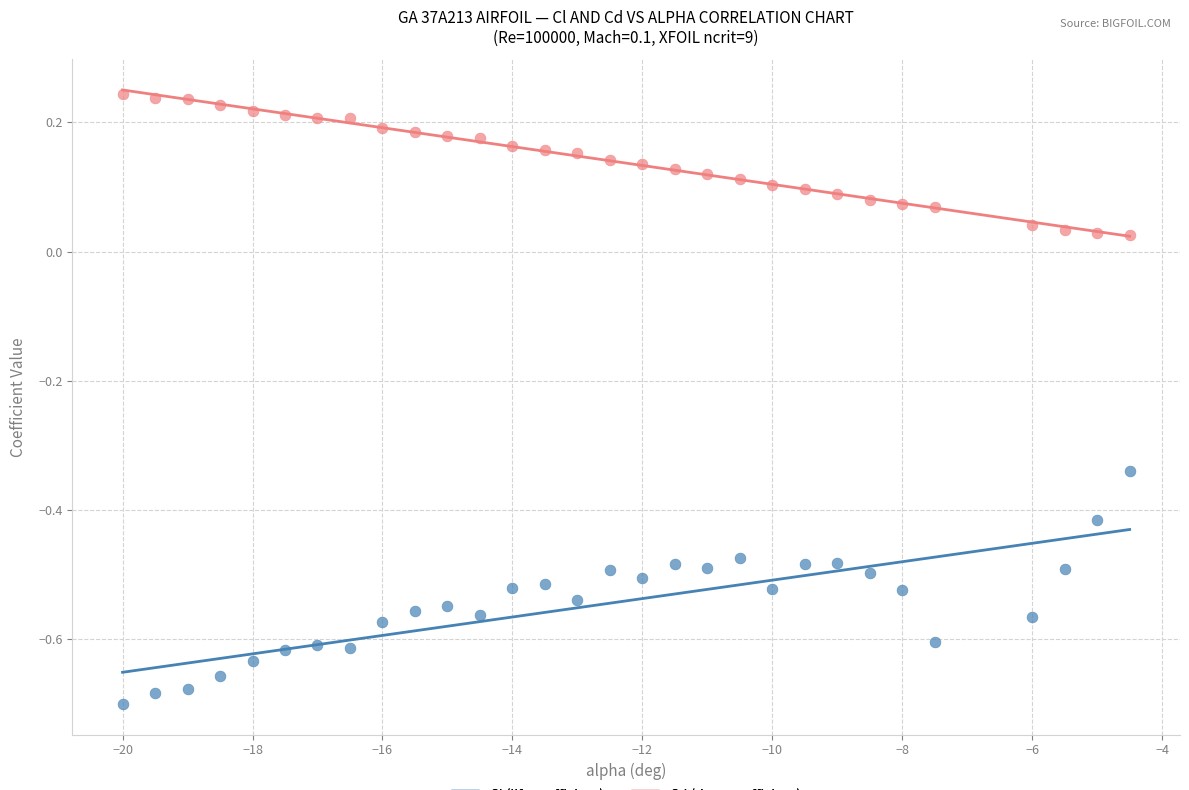

Which series contains the highest Y value?

Cd (drag coefficient)